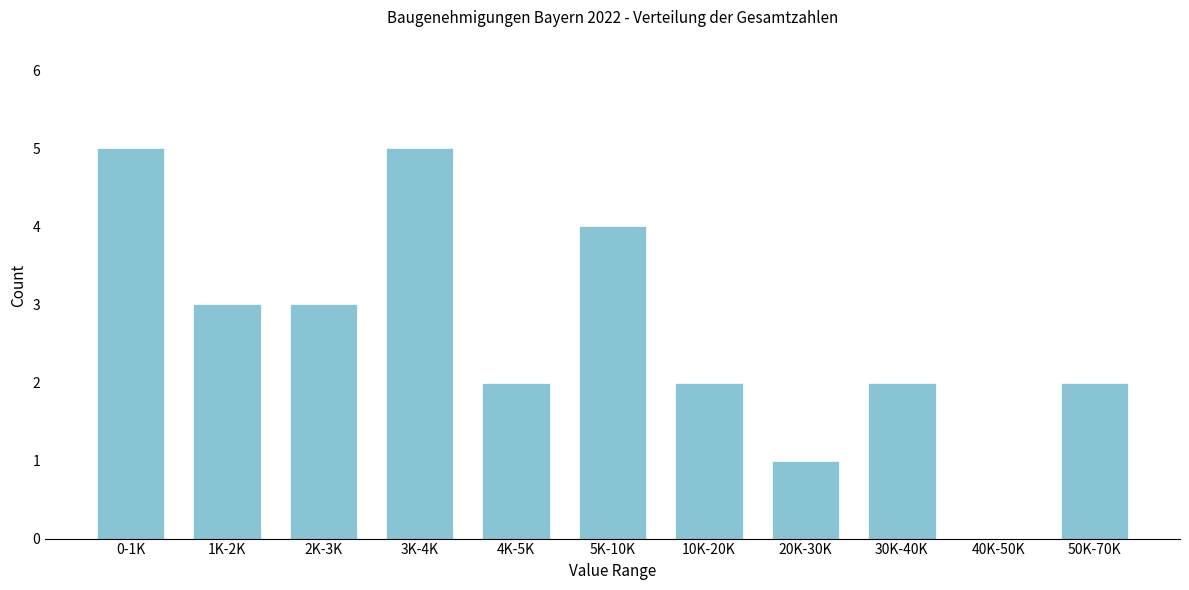

Reading left to right, extract all data points from this chart.

0-1K=5	1K-2K=3	2K-3K=3	3K-4K=5	4K-5K=2	5K-10K=4	10K-20K=2	20K-30K=1	30K-40K=2	40K-50K=0	50K-70K=2